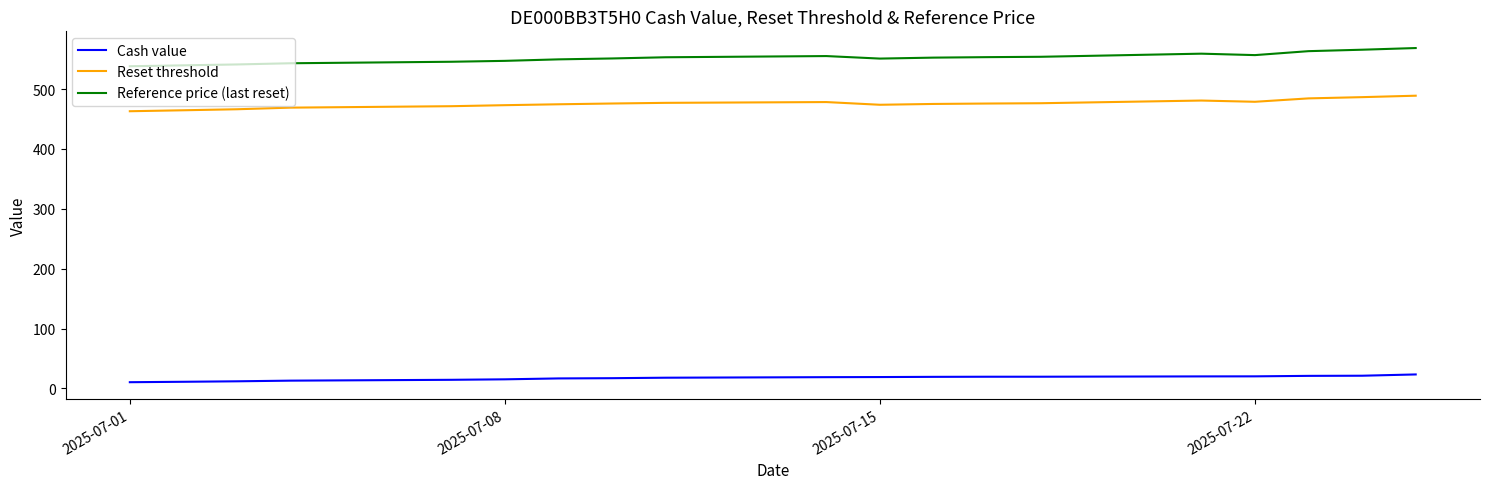

True or false: Cash value and Reset threshold cross at least once.

False